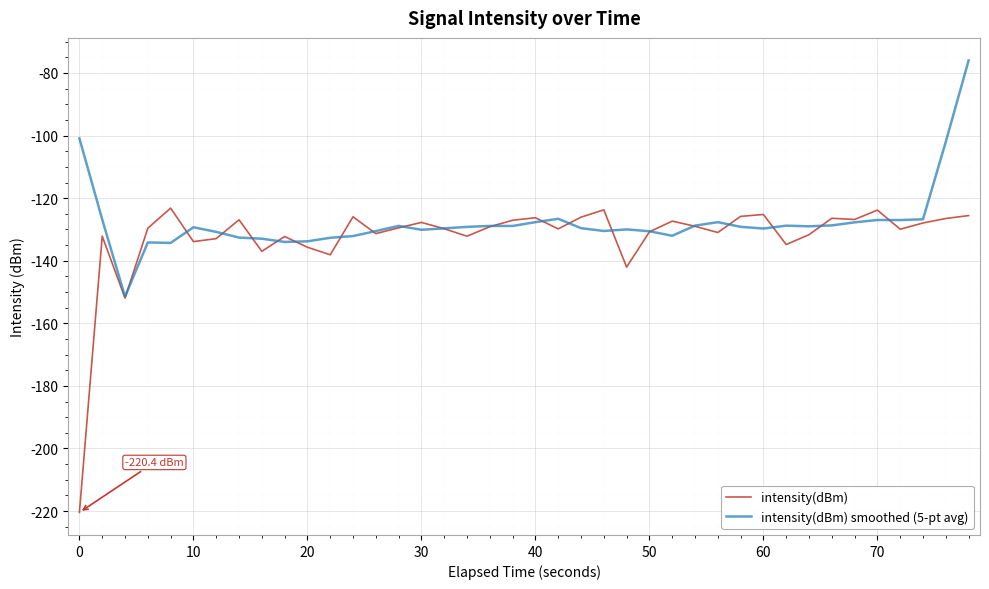

Which series has the widest spread of values?

intensity(dBm)